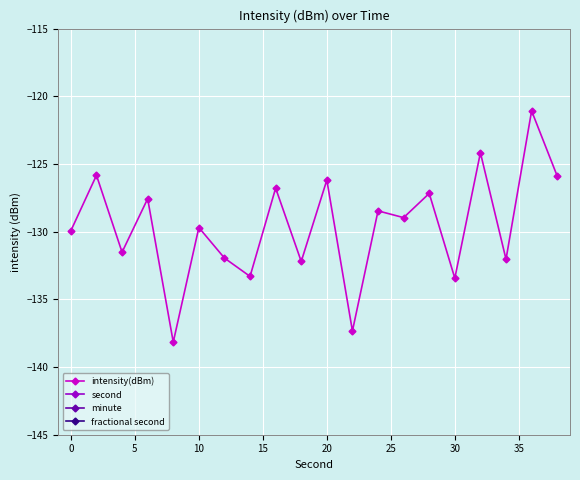

What are all the series names shown in the legend?

intensity(dBm), second, minute, fractional second